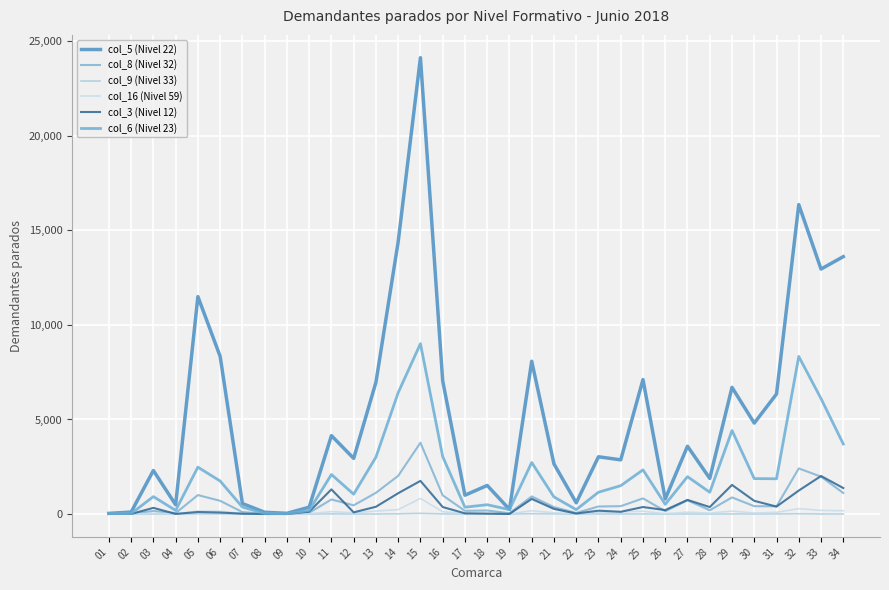

Where does the col_16 (Nivel 59) series first go above 92?

05